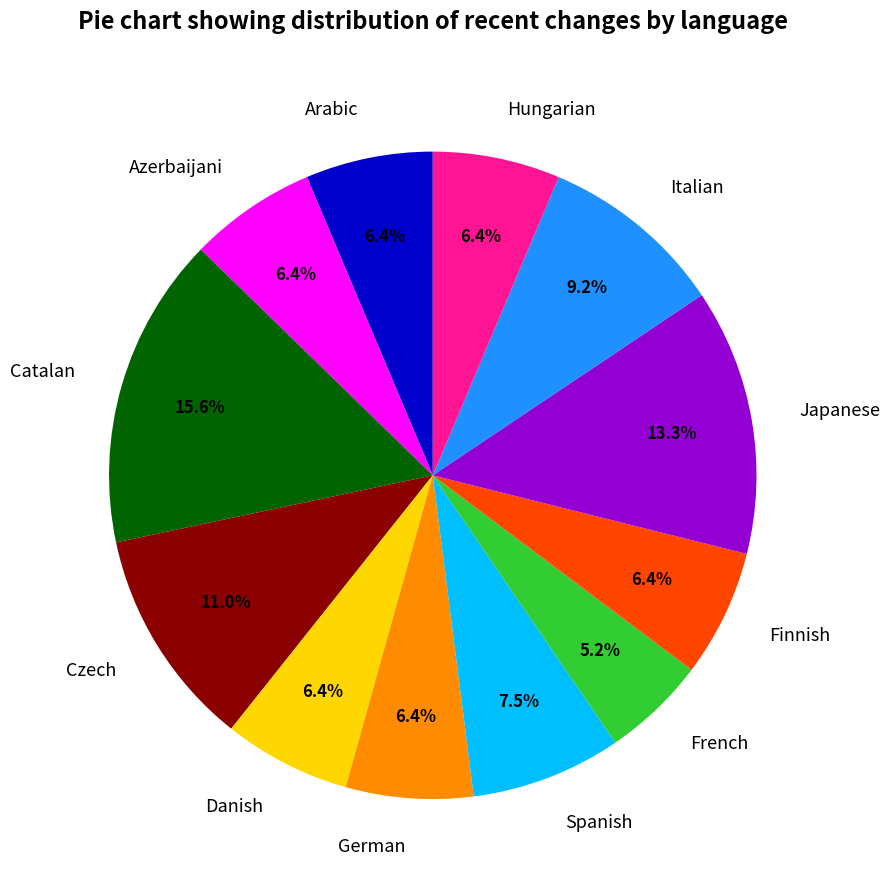

To the nearest percent, what is the difference between the largest and smallest slice percentages?

10%